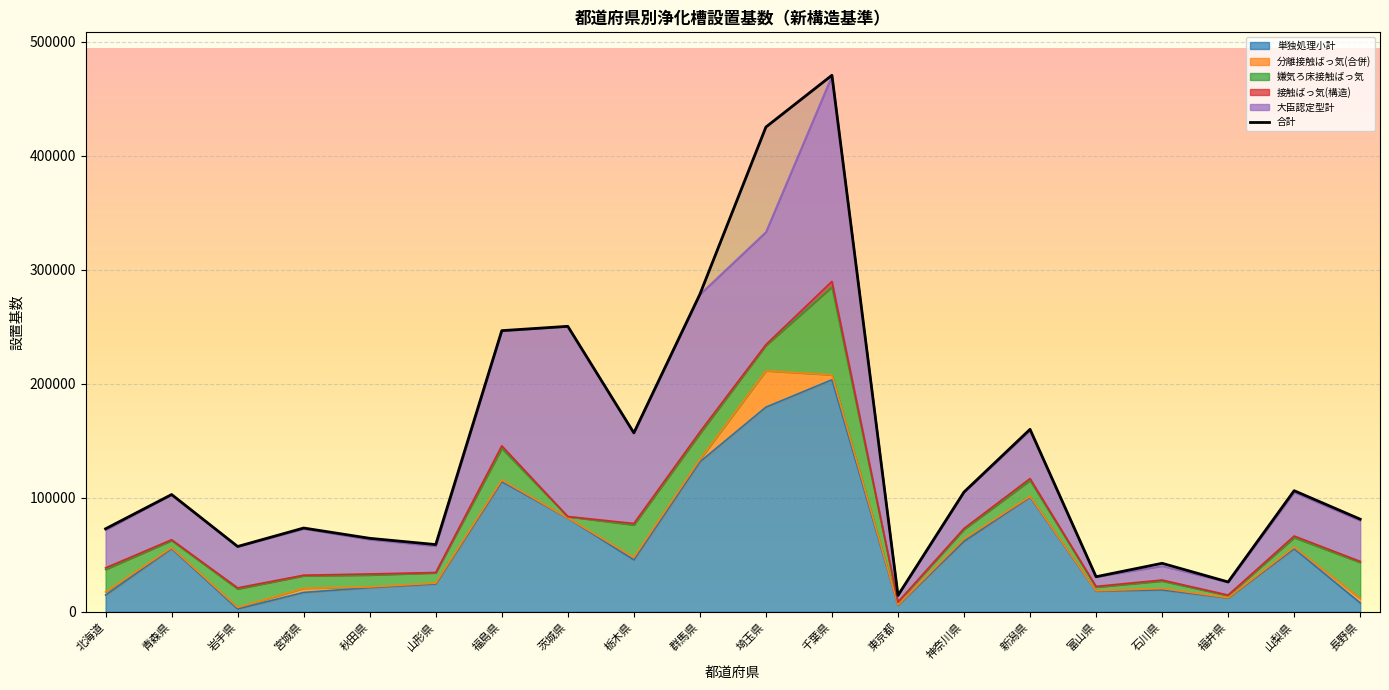

Reading left to right, what are all the values shown in this chart?

北海道=72855	青森県=102891	岩手県=57333	宮城県=73521	秋田県=64502	山形県=59012	福島県=246631	茨城県=250425	栃木県=156967	群馬県=278517	埼玉県=425208	千葉県=470623	東京都=14432	神奈川県=105066	新潟県=160082	富山県=30814	石川県=42581	福井県=26233	山梨県=106266	長野県=81282